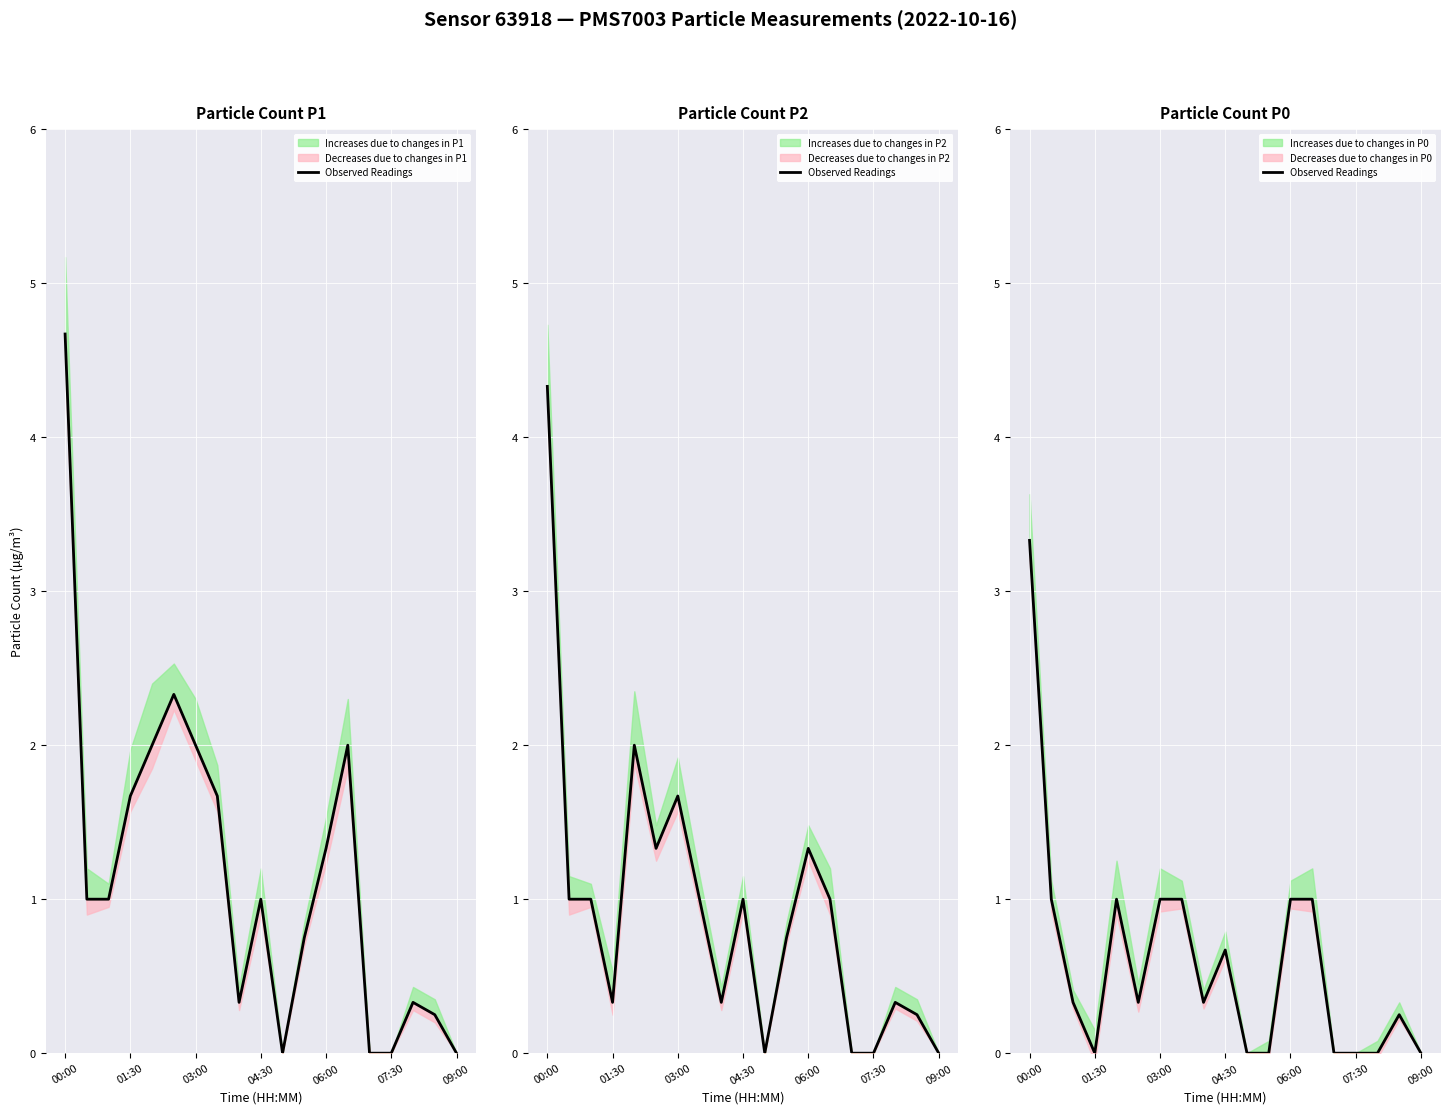

How many values are above zero?

12